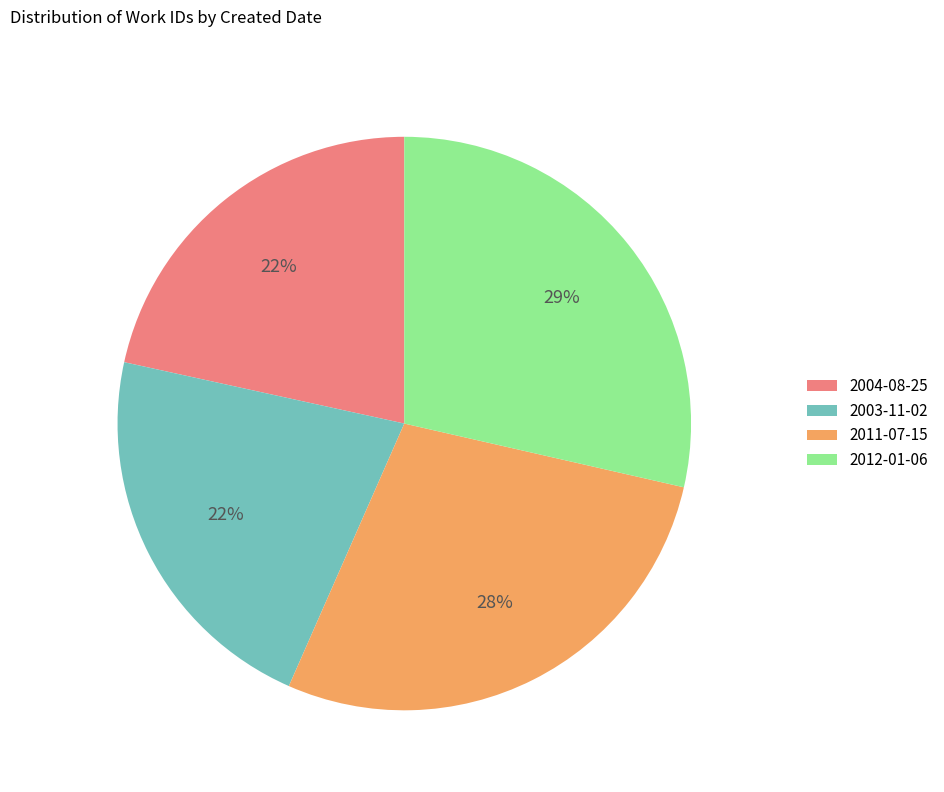

How many slices are in this pie chart?

4